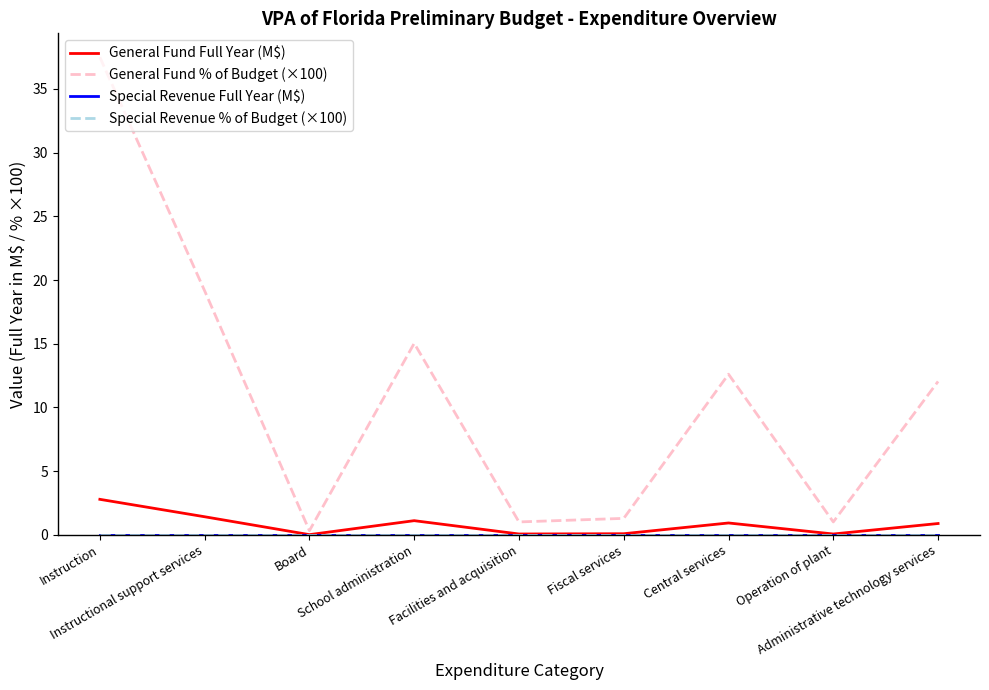

What is the value of the General Fund Full Year (M$) point at the 8th from the left?

0.1